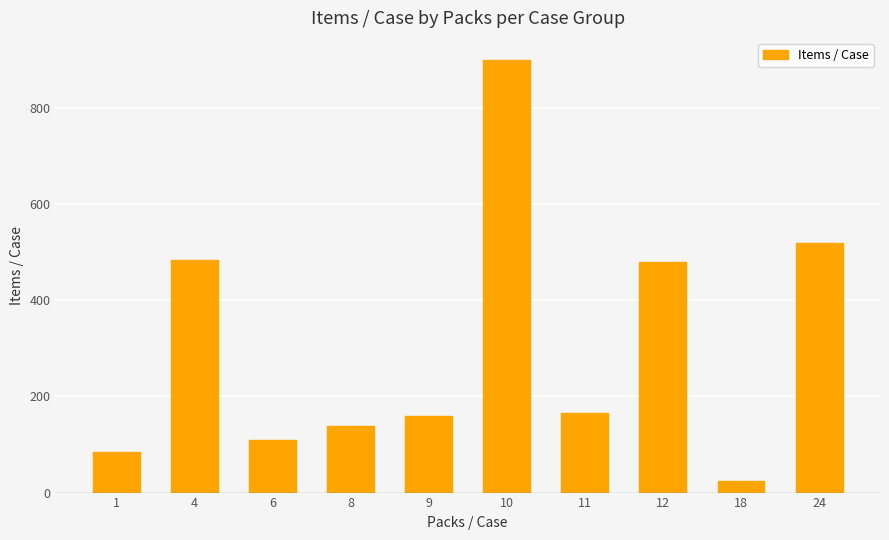

Count the number of categories in the chart.

10